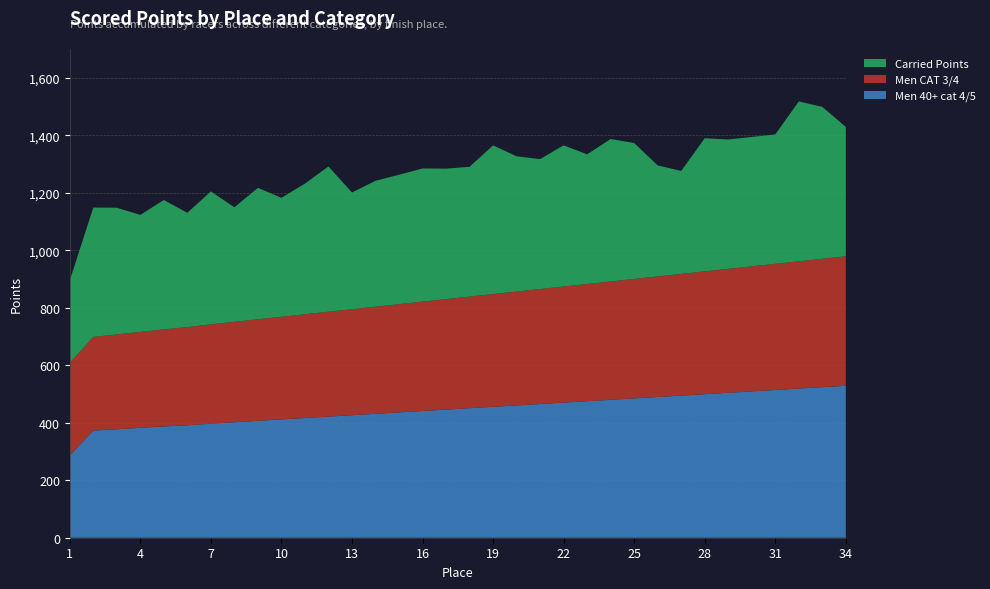

Reading right to left, transcribe all the data shown in this chart.

Men 40+ cat 4/5: 528.5	523.6	518.8	513.9	509.0	504.1	499.2	494.4	489.5	484.6	479.8	474.9	470.0	465.1	460.2	455.4	450.5	445.6	440.8	435.9	431.0	426.1	421.2	416.4	411.5	406.6	401.8	396.9	391.0	387.1	382.2	377.4	372.5	286.4
Men CAT 3/4: 450.6	446.7	442.8	438.9	435.0	431.1	427.2	423.4	419.5	415.6	411.7	407.8	403.9	400.0	396.1	392.2	388.3	384.4	380.5	376.6	372.7	368.8	364.9	361.0	357.1	353.2	349.4	345.5	341.6	337.7	333.8	329.9	326.0	322.1
Carried Points: 450.0	528.2	556.2	450.0	450.0	450.0	463.0	358.1	386.1	472.8	495.4	451.0	491.1	451.8	470.5	517.2	451.5	453.9	463.2	450.0	437.8	405.9	505.3	454.4	413.6	457.1	398.4	462.3	397.7	450.0	406.9	440.6	450.0	286.4